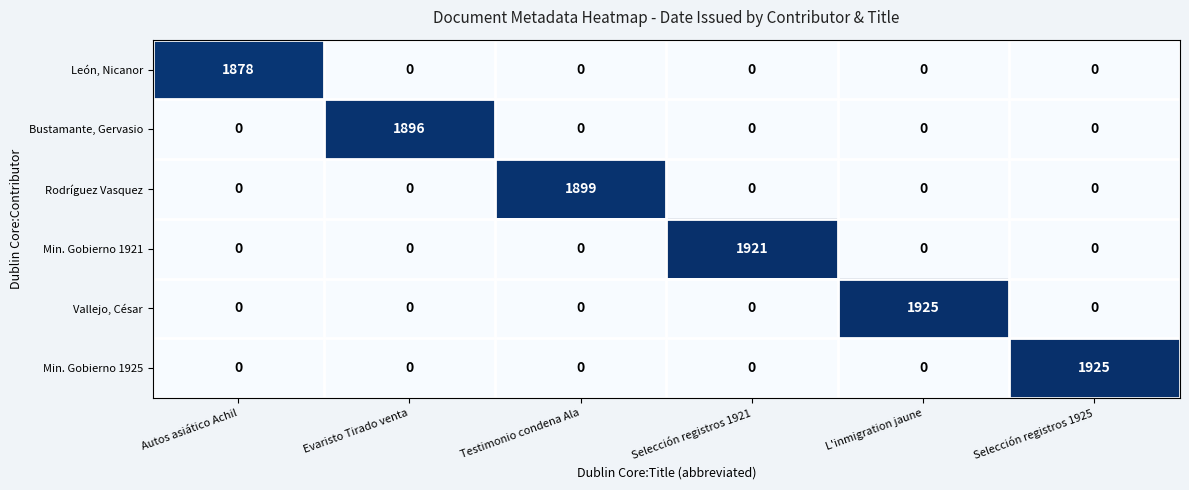

How many values in Min. Gobierno 1925 are above zero?

1